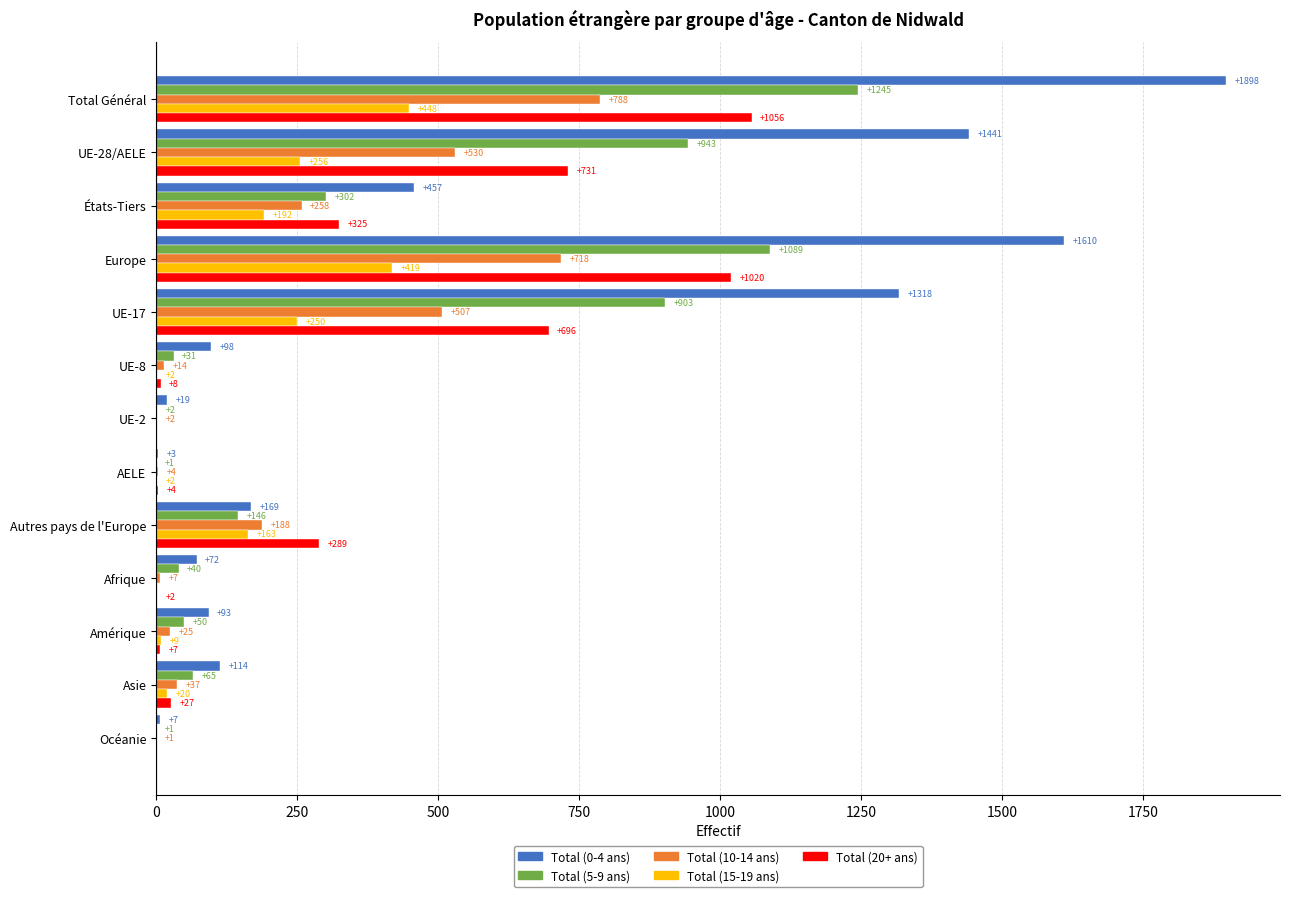

What is the total value across all series at Afrique?

121